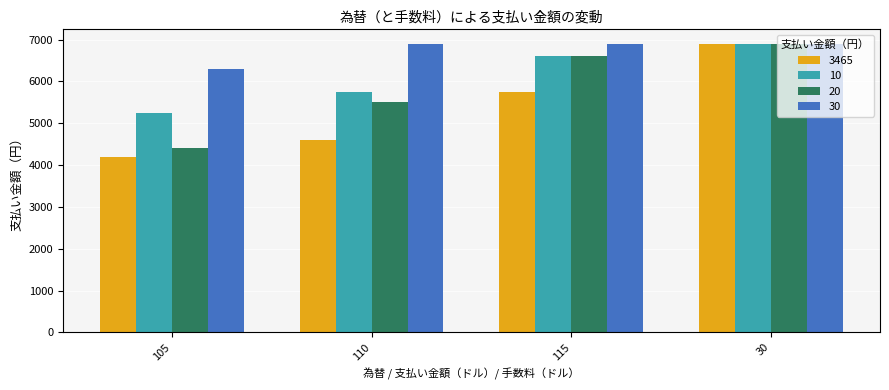

How many distinct data groups are displayed?

4